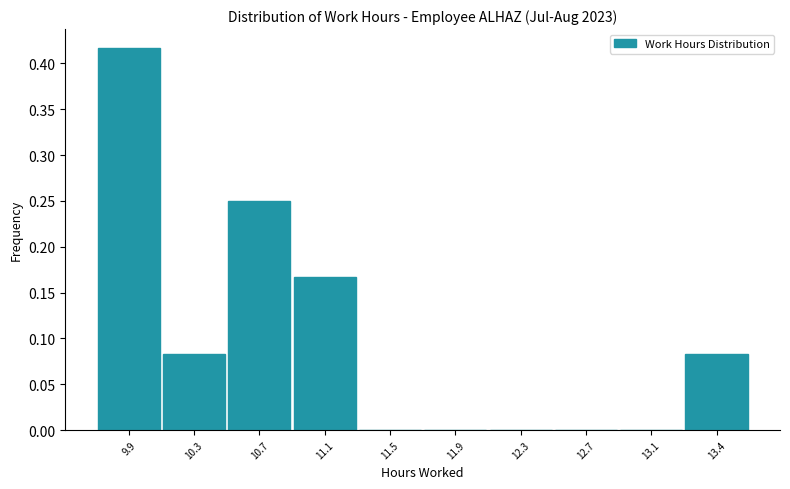

Between 12.7 and 13.4, which is larger?

13.4